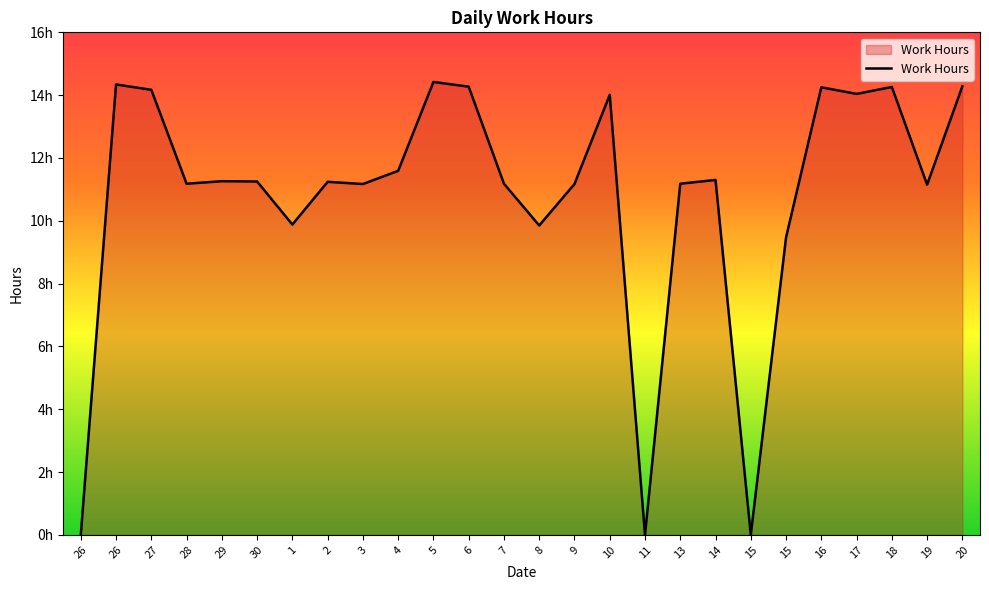

Is this an area chart (filled region under the line)?

Yes